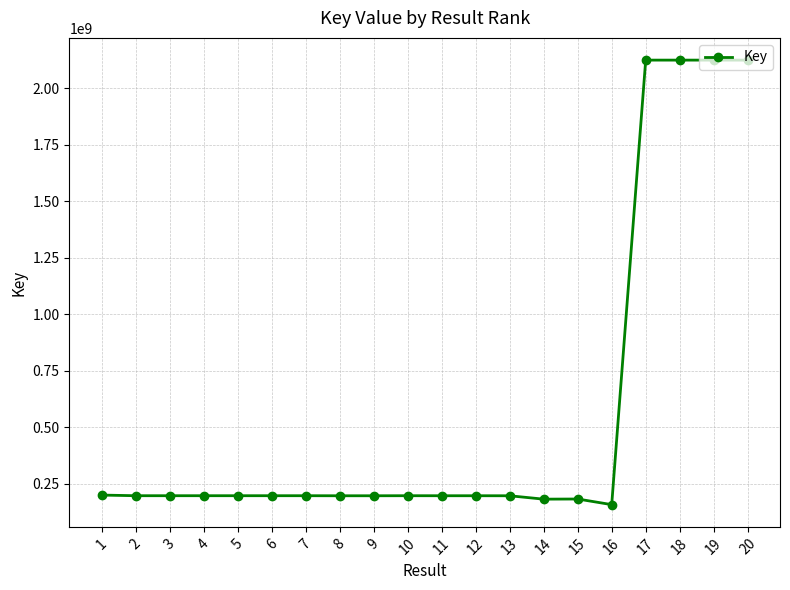

What is the average value?

579103818